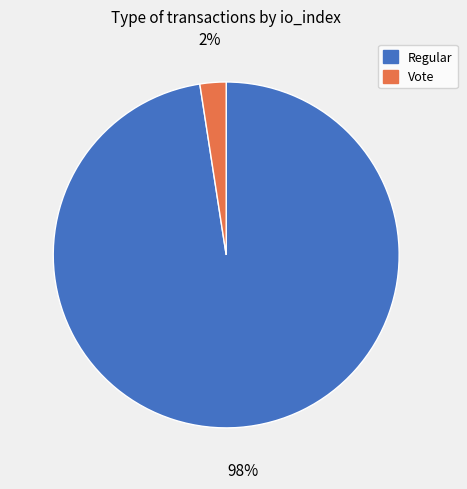

Does any single category account for the majority?

Yes